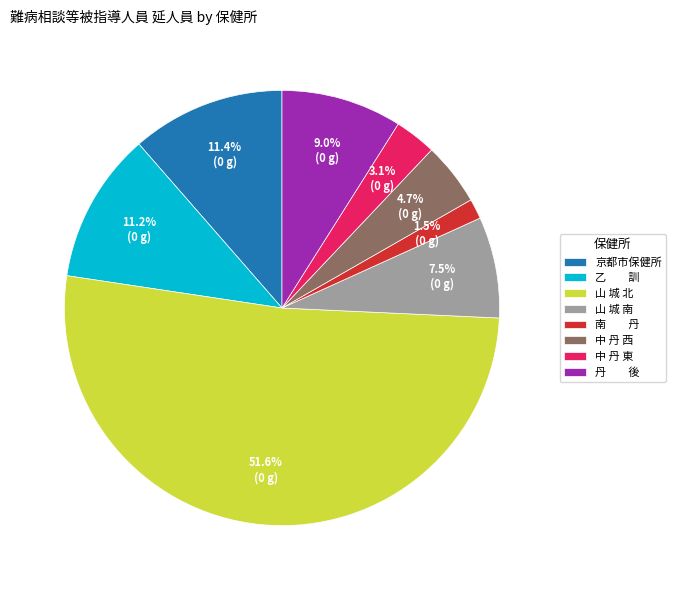

Is there any slice that represents more than half of the pie?

Yes